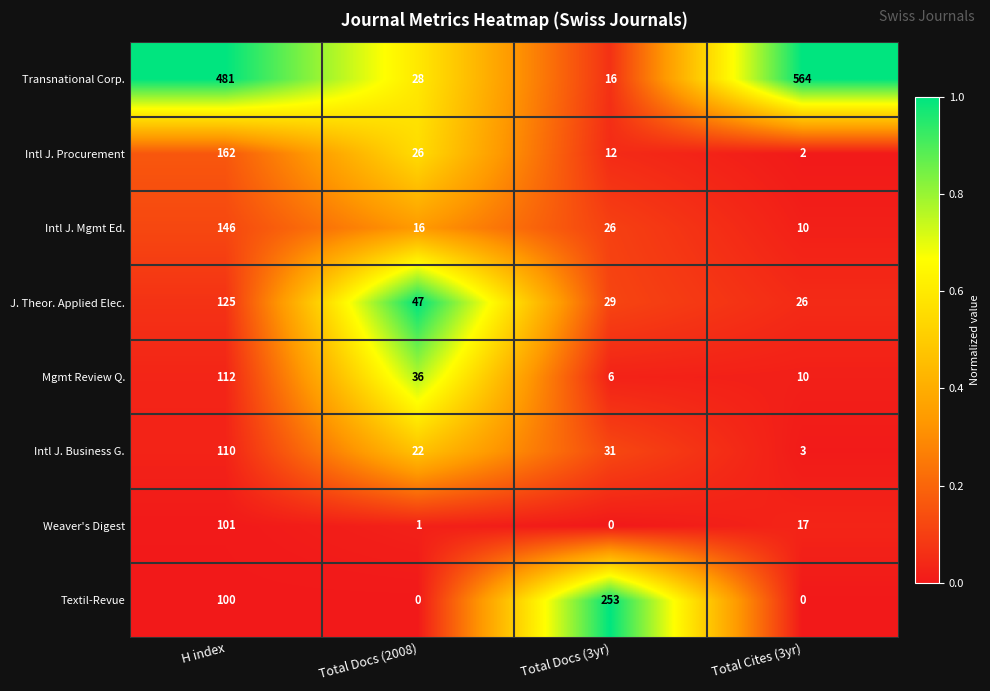

At H index, list the series in order from largest to smallest.

Transnational Corp., Intl J. Procurement, Intl J. Mgmt Ed., J. Theor. Applied Elec., Mgmt Review Q., Intl J. Business G., Weaver's Digest, Textil-Revue